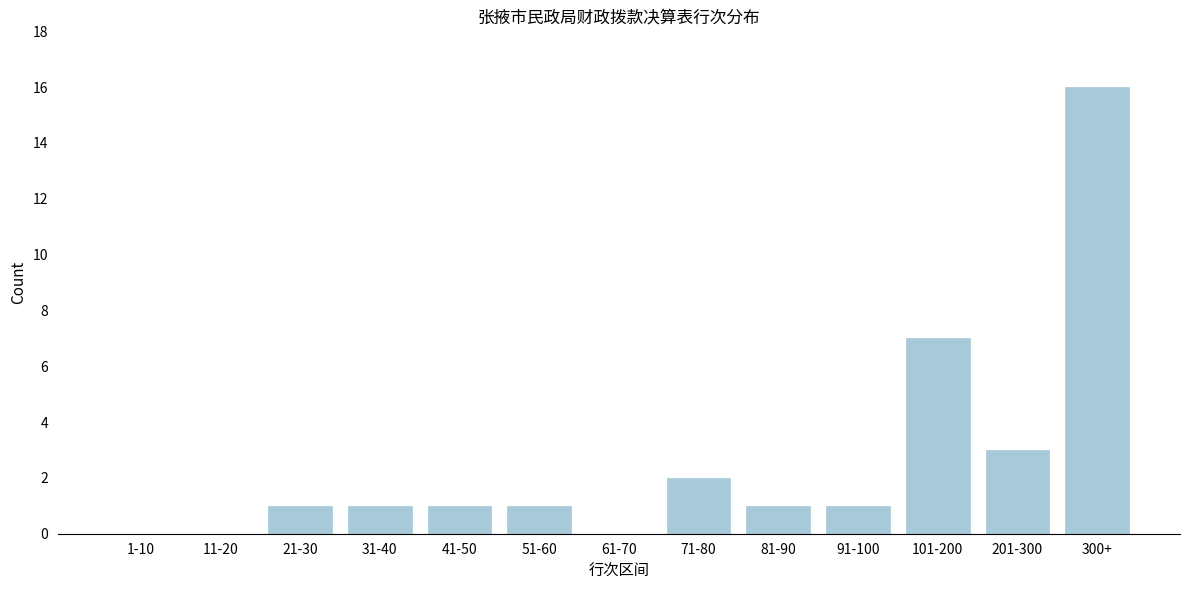

Reading left to right, what are all the values shown in this chart?

1-10=0	11-20=0	21-30=1	31-40=1	41-50=1	51-60=1	61-70=0	71-80=2	81-90=1	91-100=1	101-200=7	201-300=3	300+=16